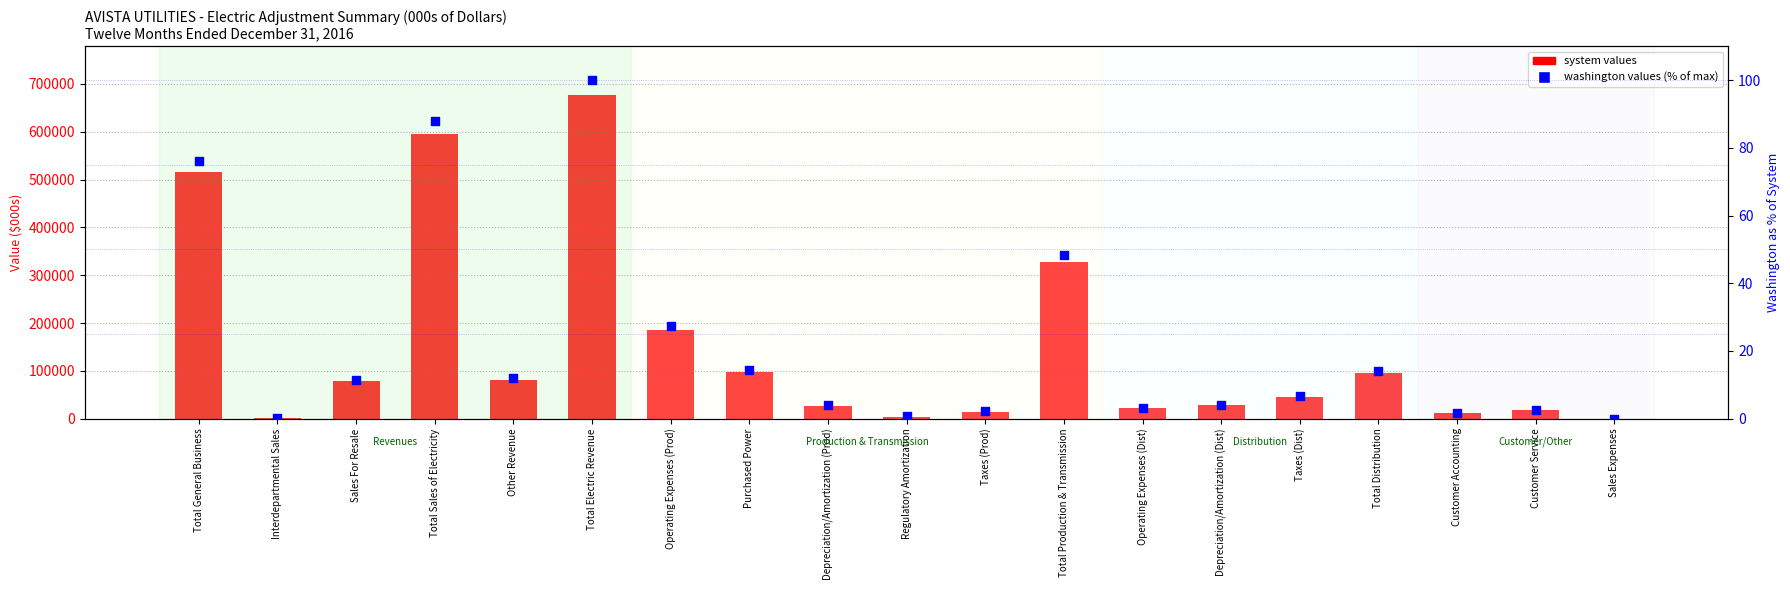

Which series has the largest total across all categories?

system values